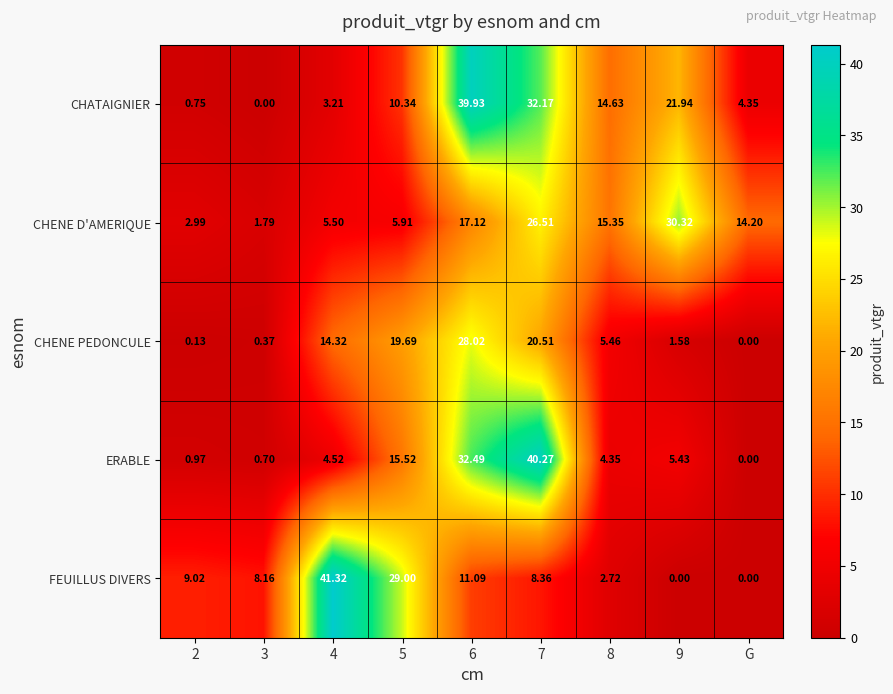

At which category is the sum across all series the highest?

6